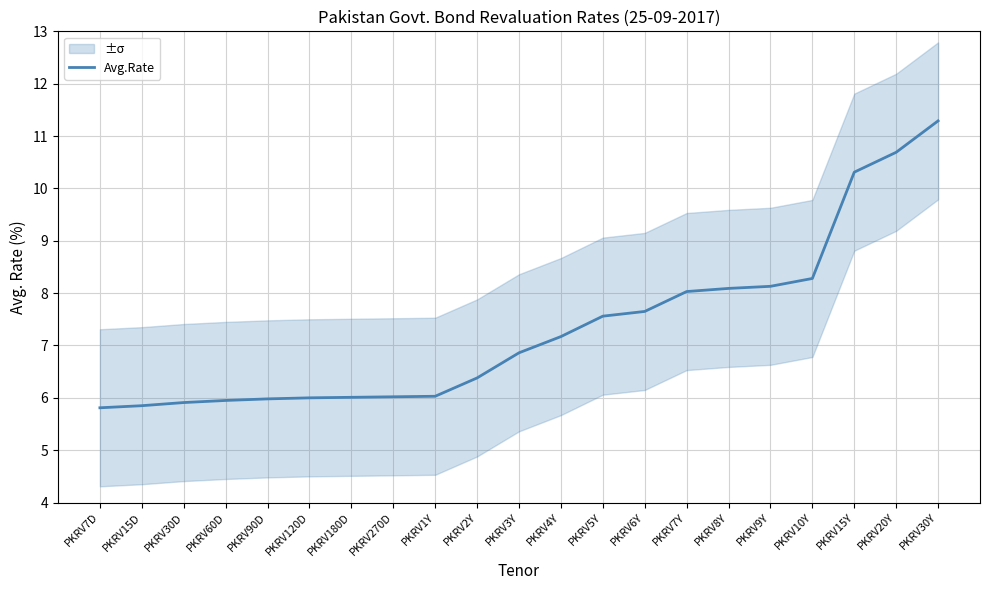

How many categories are shown in the chart?

21